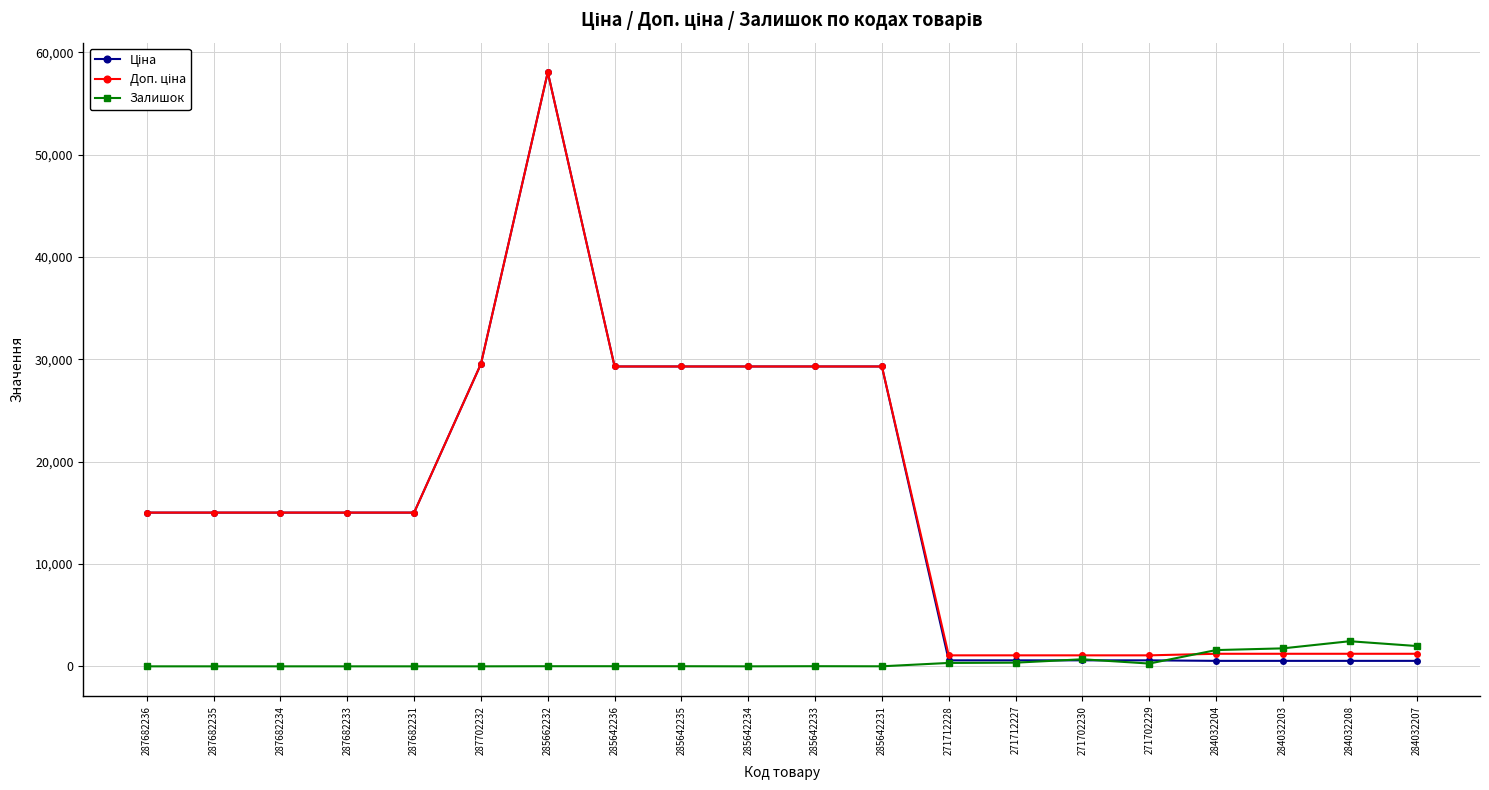

At which category is the sum across all series the highest?

285662232